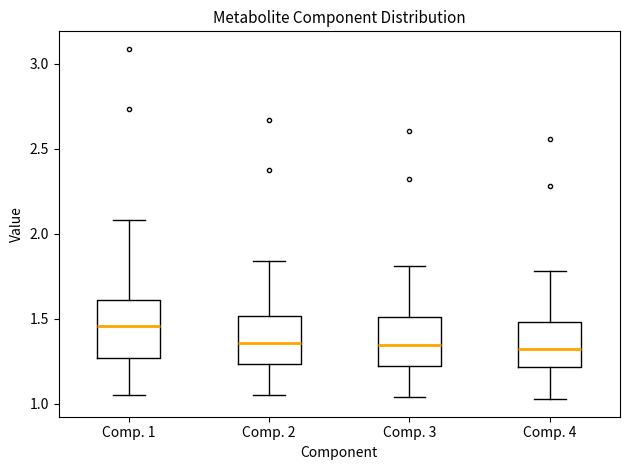

Reading left to right, read every box against the y-axis: the position of its median line, the range the box covers, and the ends of its whiskers. The values are not printed on the chart, so give them approximately, as read against the axis.

Comp. 1: median 1.45, box 1.25 to 1.60, whiskers 1.05 to 2.10
Comp. 2: median 1.35, box 1.25 to 1.50, whiskers 1.05 to 1.85
Comp. 3: median 1.35, box 1.20 to 1.50, whiskers 1.05 to 1.80
Comp. 4: median 1.30, box 1.20 to 1.50, whiskers 1.05 to 1.80